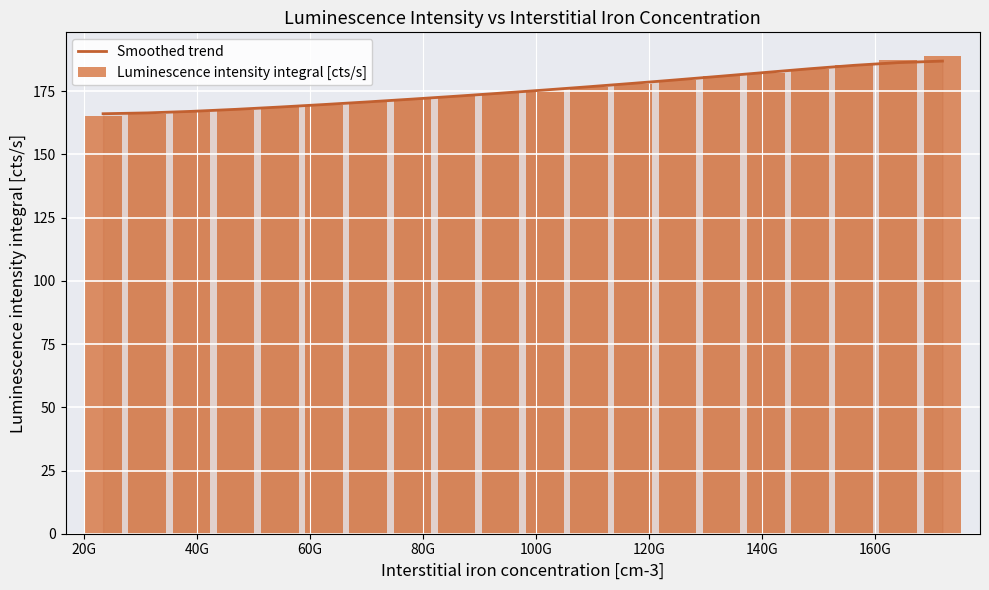

Rank the series by their maximum value, from lowest to highest.

Smoothed trend, Luminescence intensity integral [cts/s]